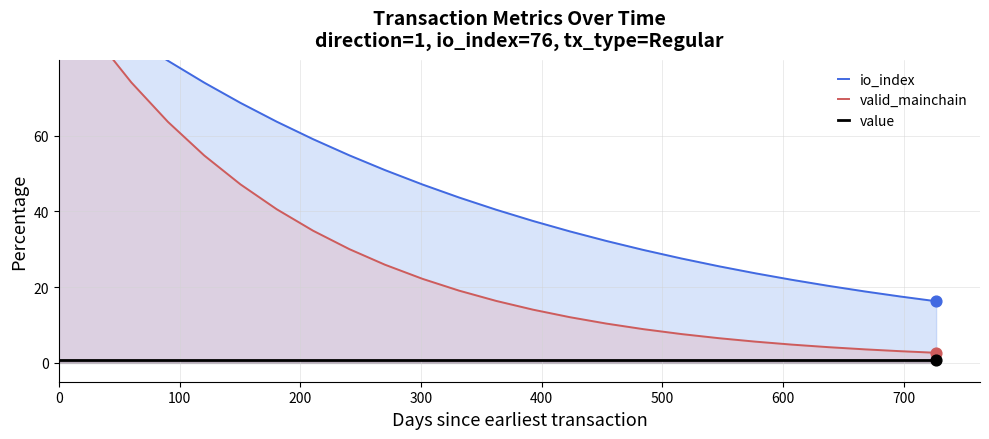

Which series contains the highest Y value?

io_index